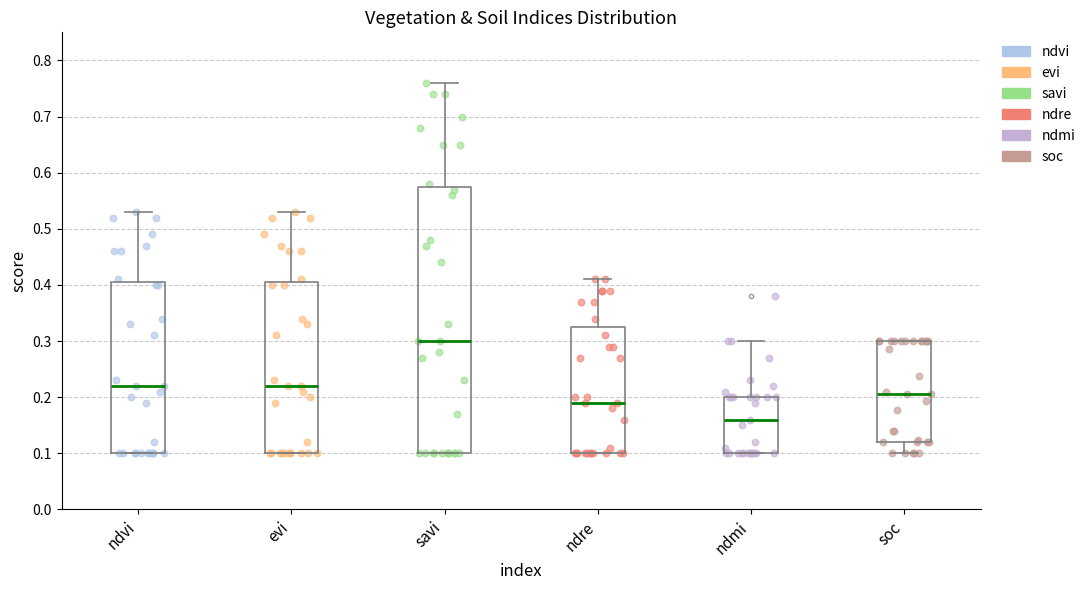

Reading left to right, transcribe this box plot: for each box, give where its median line is, the range the box spans, and where its two whiskers end, as read against the y-axis. The values are not printed on the chart, so give them approximately, as read against the axis.

ndvi: median 0.22, box 0.10 to 0.41, whiskers 0.10 to 0.53
evi: median 0.22, box 0.10 to 0.41, whiskers 0.10 to 0.53
savi: median 0.30, box 0.10 to 0.58, whiskers 0.10 to 0.76
ndre: median 0.19, box 0.10 to 0.33, whiskers 0.10 to 0.41
ndmi: median 0.16, box 0.10 to 0.20, whiskers 0.10 to 0.30
soc: median 0.21, box 0.12 to 0.30, whiskers 0.10 to 0.30